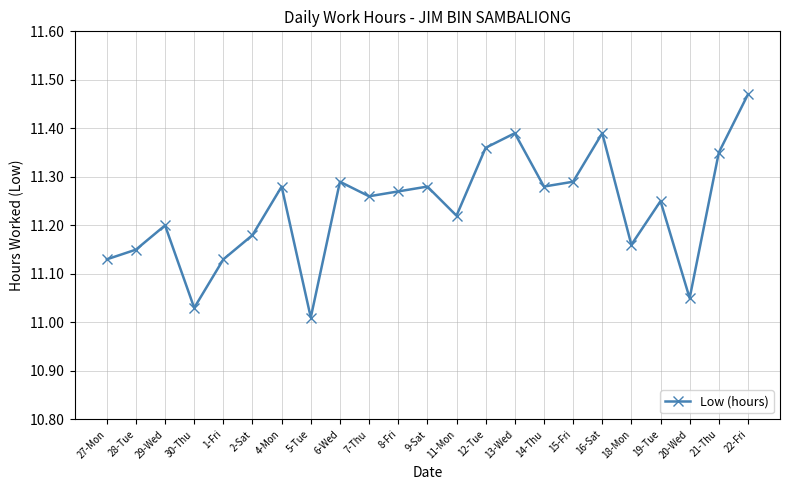

What is the sum of the values at 7-Thu and 11-Mon?

22.5